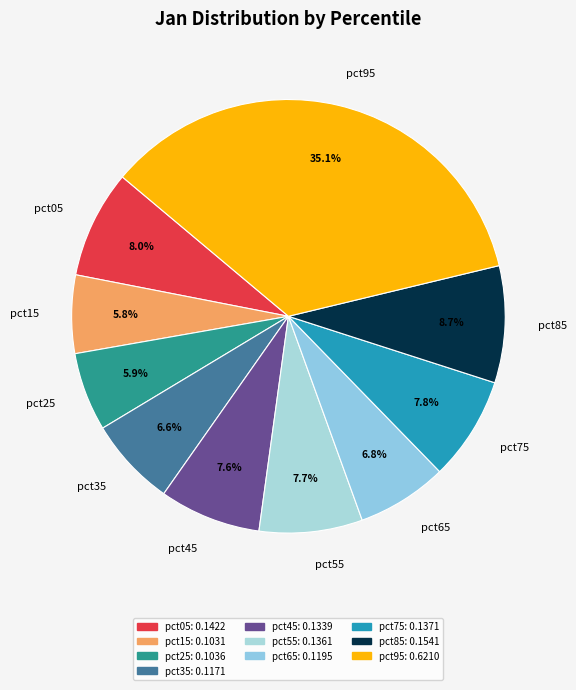

How many segments does this pie chart have?

10